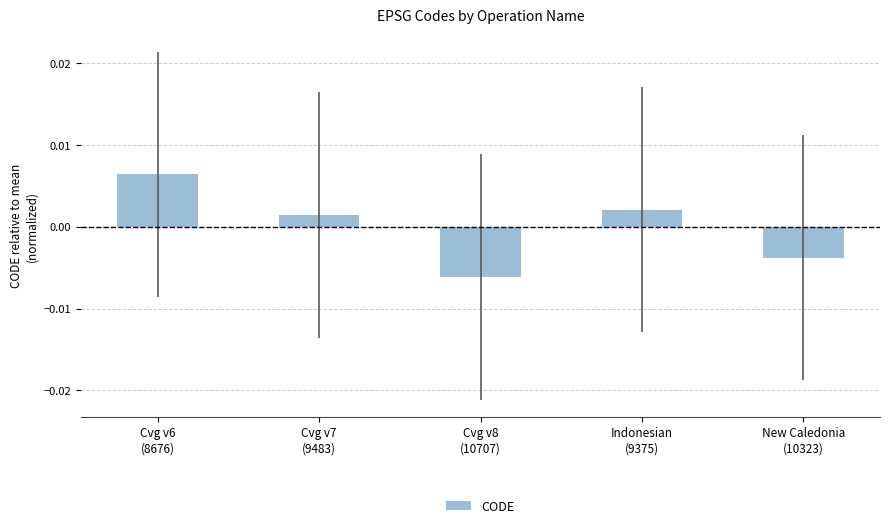

How many values are between 0 and 1?

3